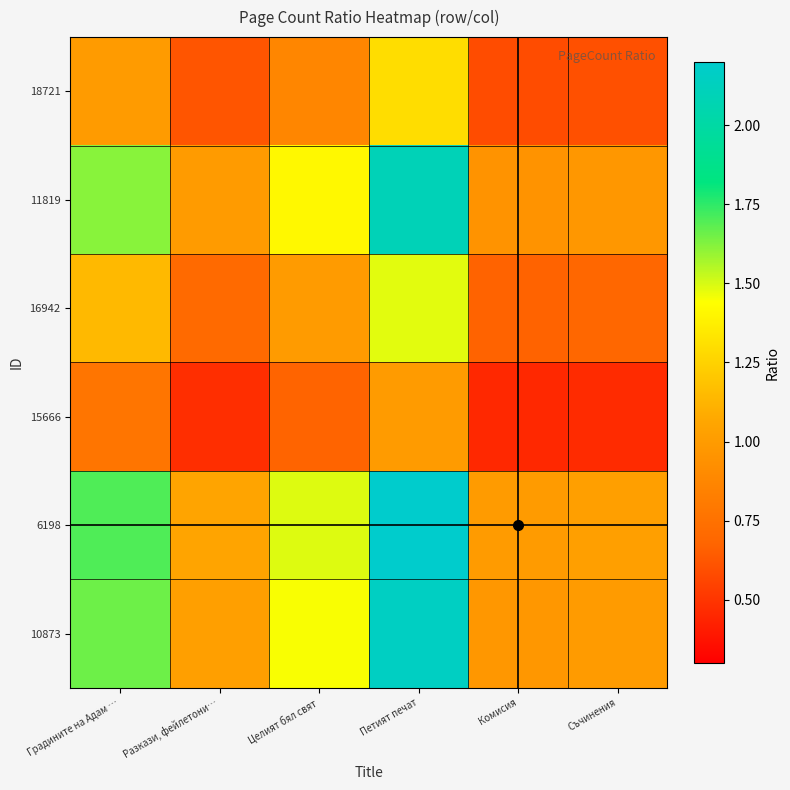

What is the spread (max minus min) of values at Съчинения?

0.6